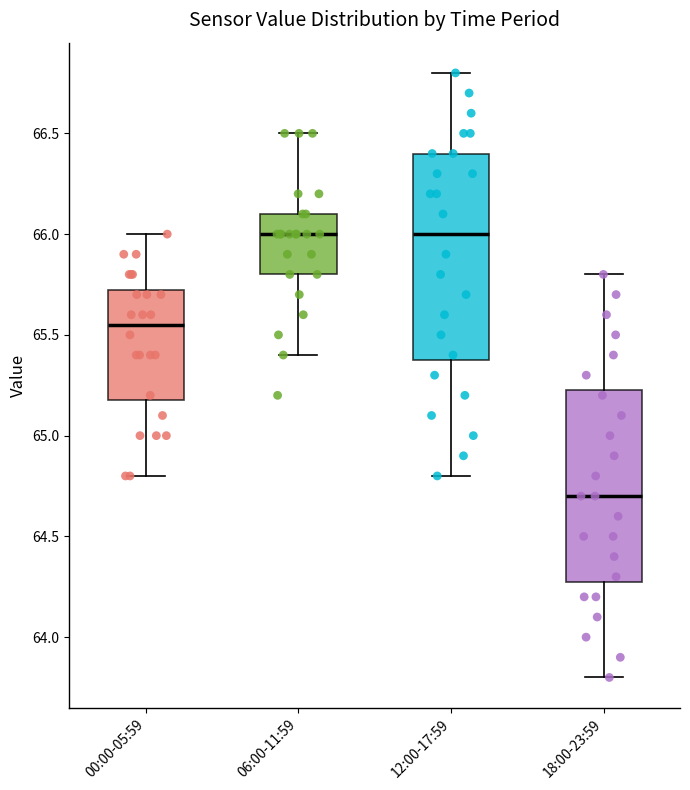

Where does the upper whisker of the box for 00:00-05:59 end on the y-axis? The values are not printed on the chart, so give them approximately, as read against the axis.

66.00